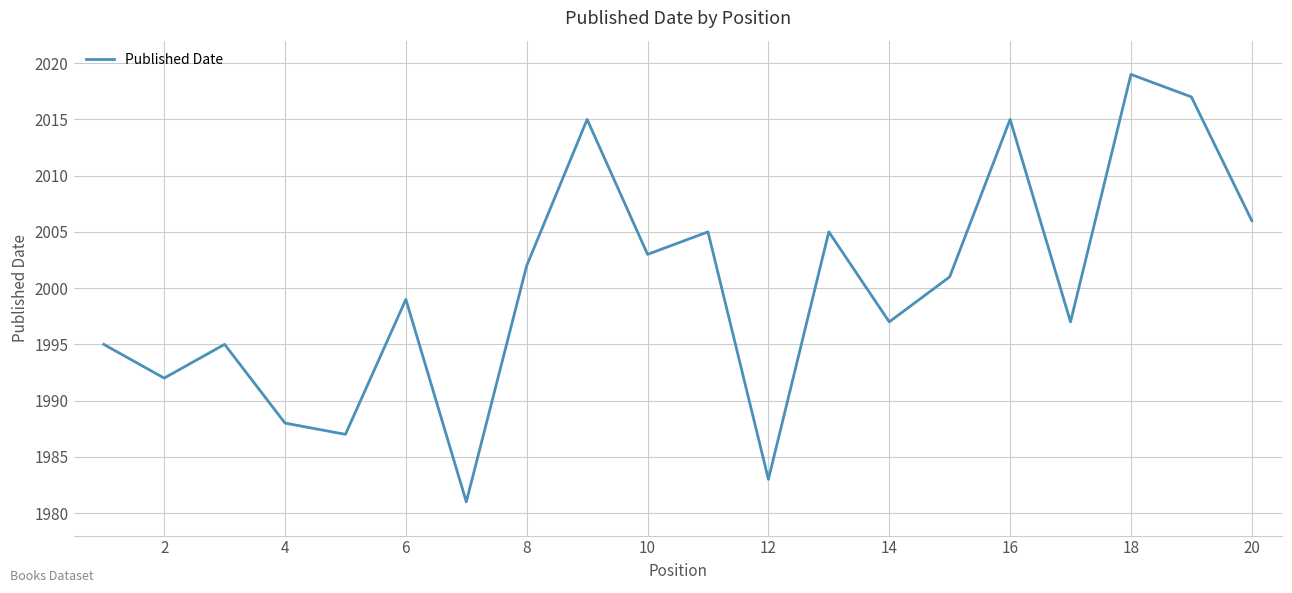

Does the chart have visible grid lines?

Yes